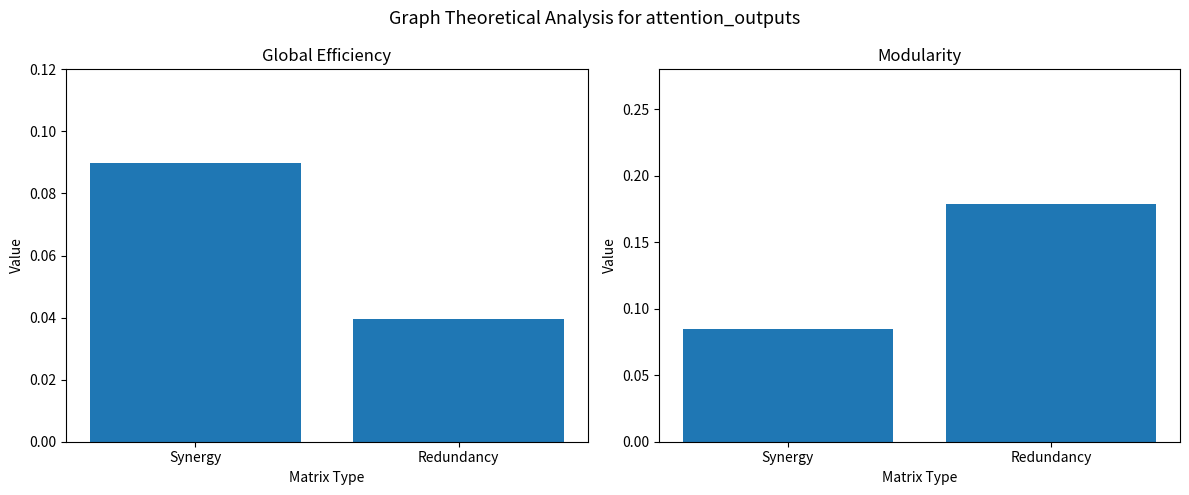

What is the difference between the Global Efficiency values at Synergy and Redundancy?

0.1